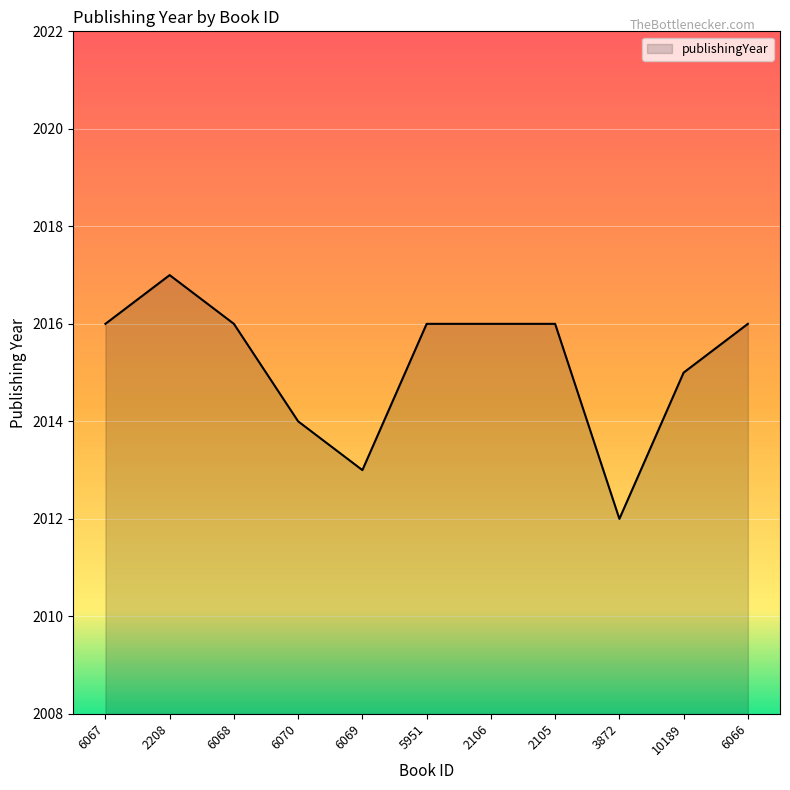

How many lines are shown in the chart?

1